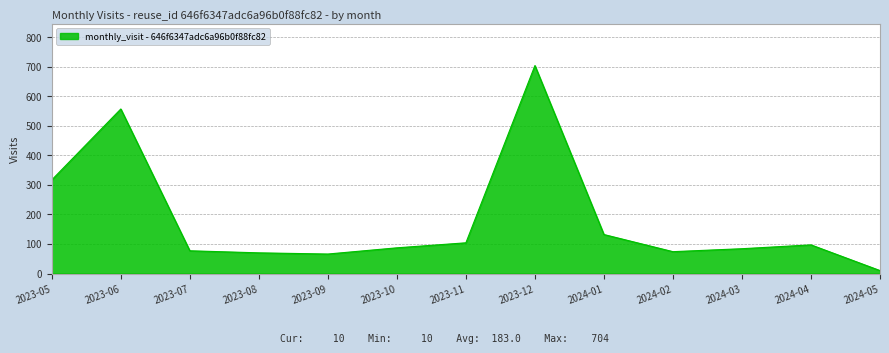

What is the average value?

183